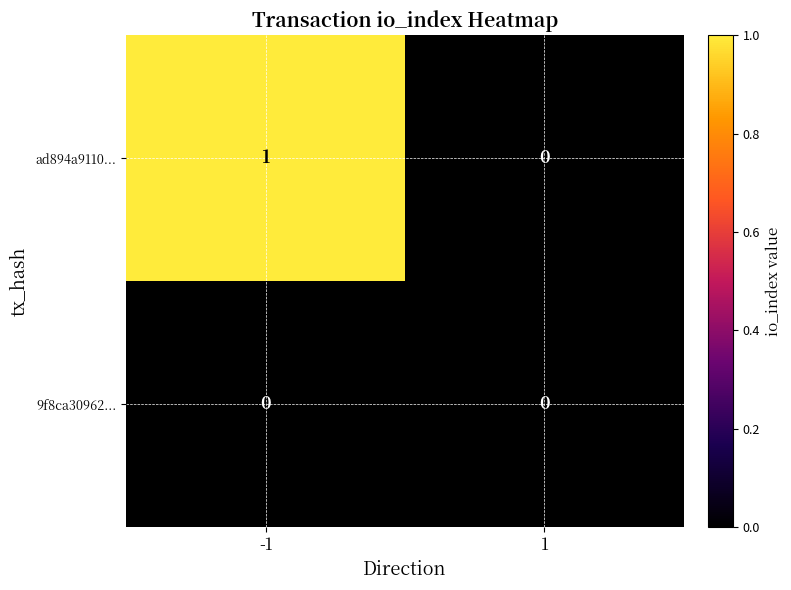

Is the value of ad894a9110... at -1 greater than the value of 9f8ca30962... at -1?

Yes